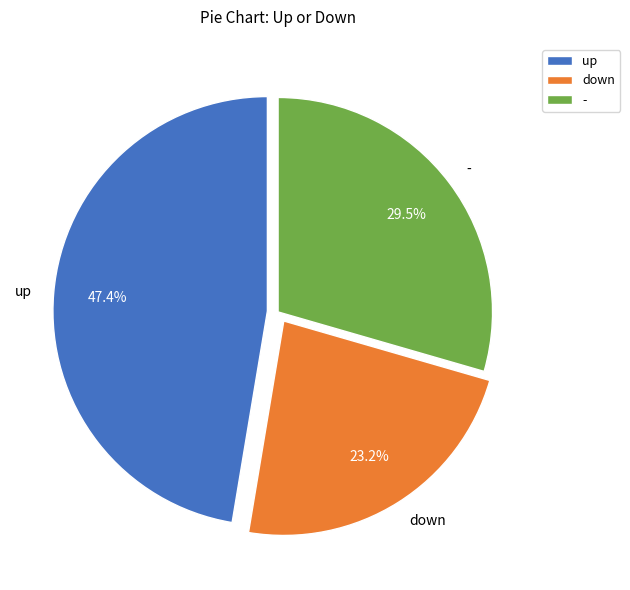

Is there any slice that represents more than half of the pie?

No